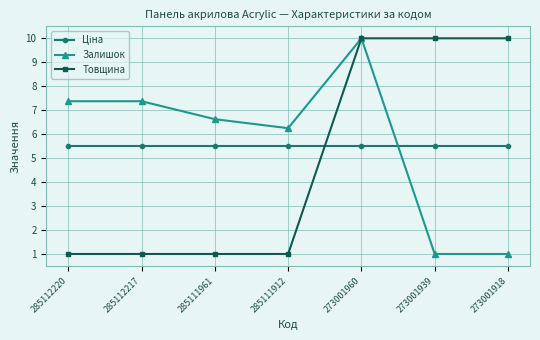

Is this an area chart (filled region under the line)?

No